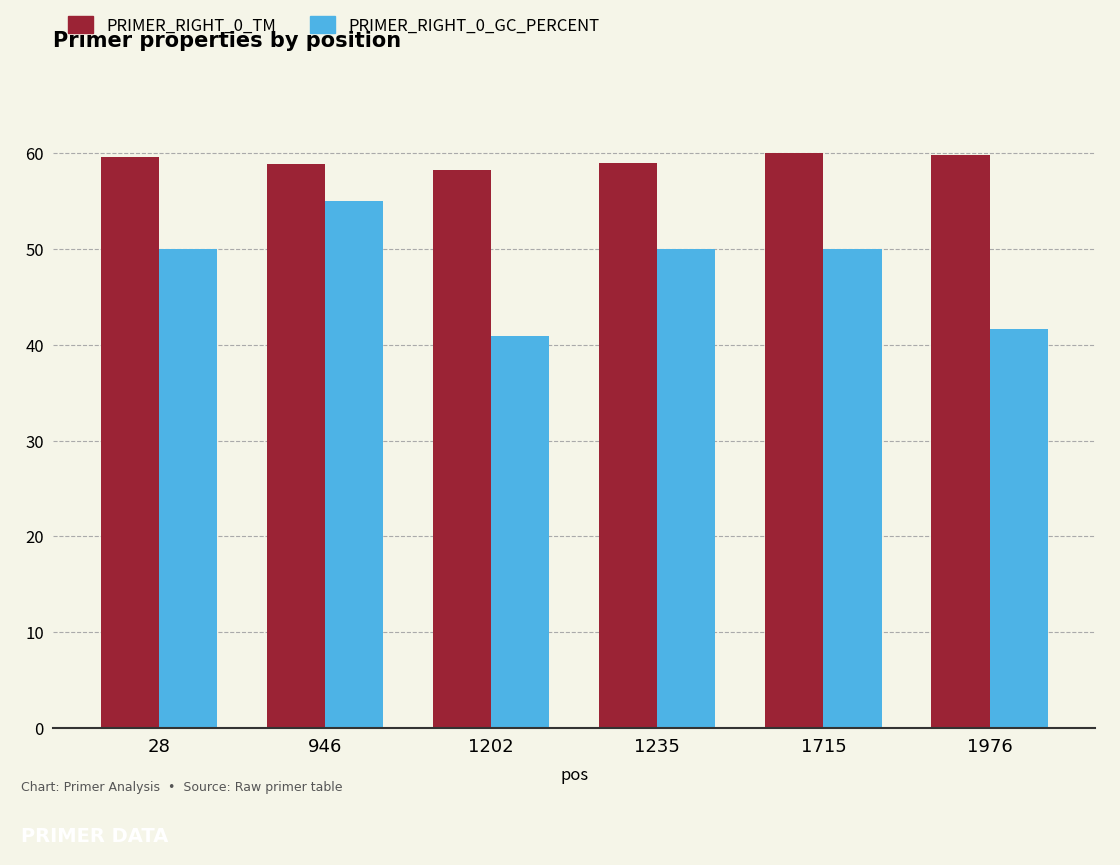

At which category does the chart reach its minimum across all series?

1202